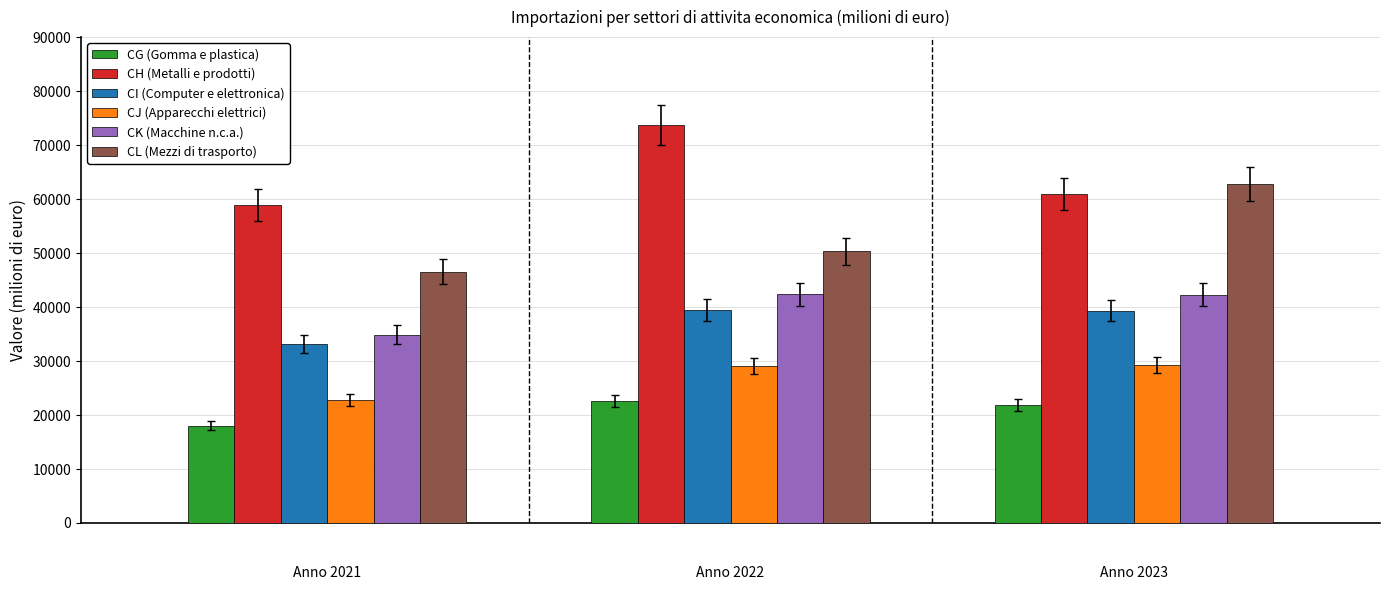

Count the number of data series in this chart.

6